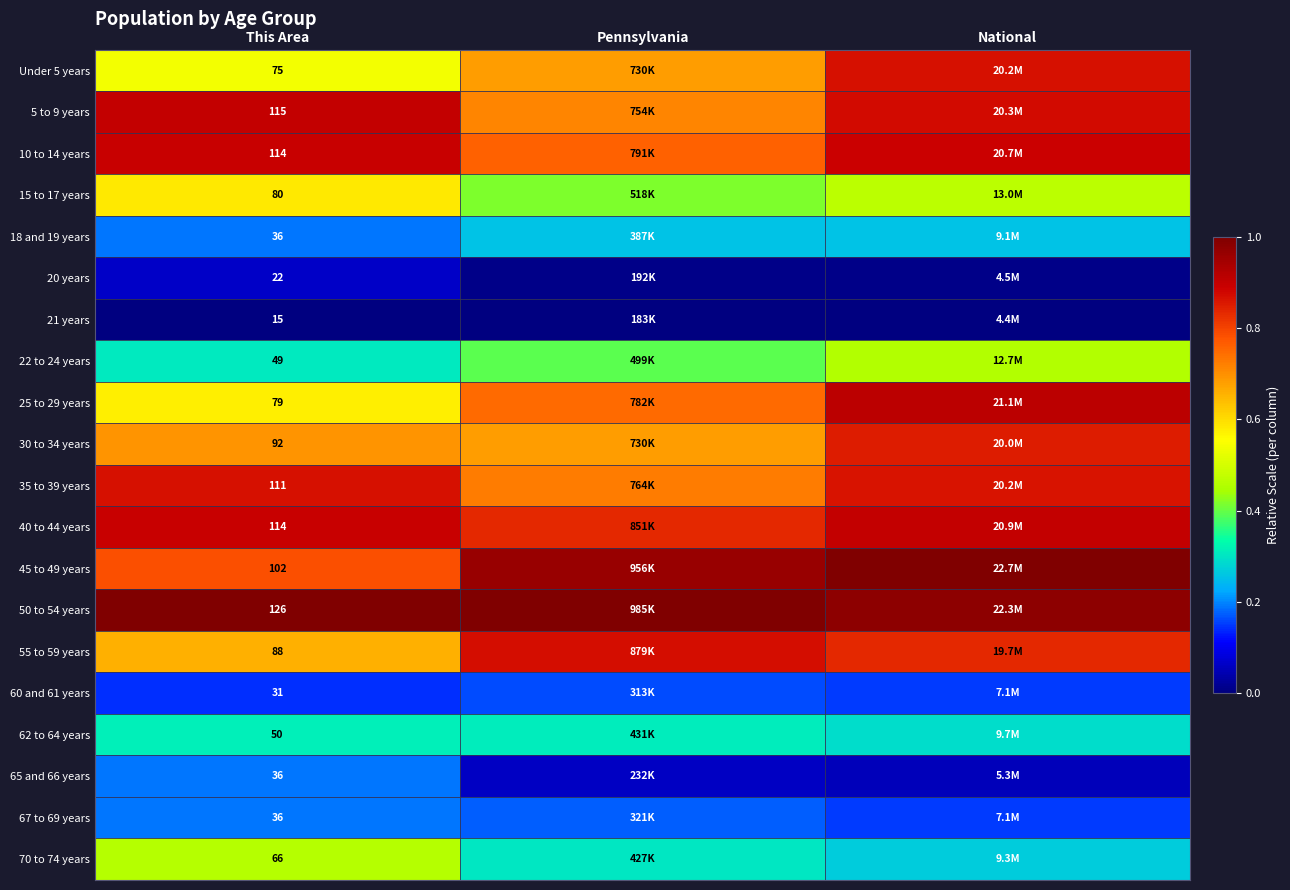

True or false: 62 to 64 years has a value of 0.6 at Pennsylvania.

False